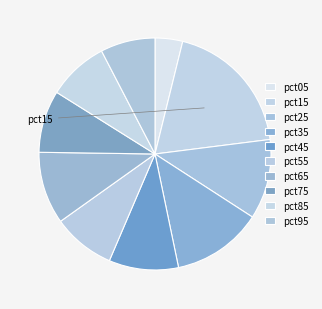

True or false: pct35 accounts for 1% of the total.

False